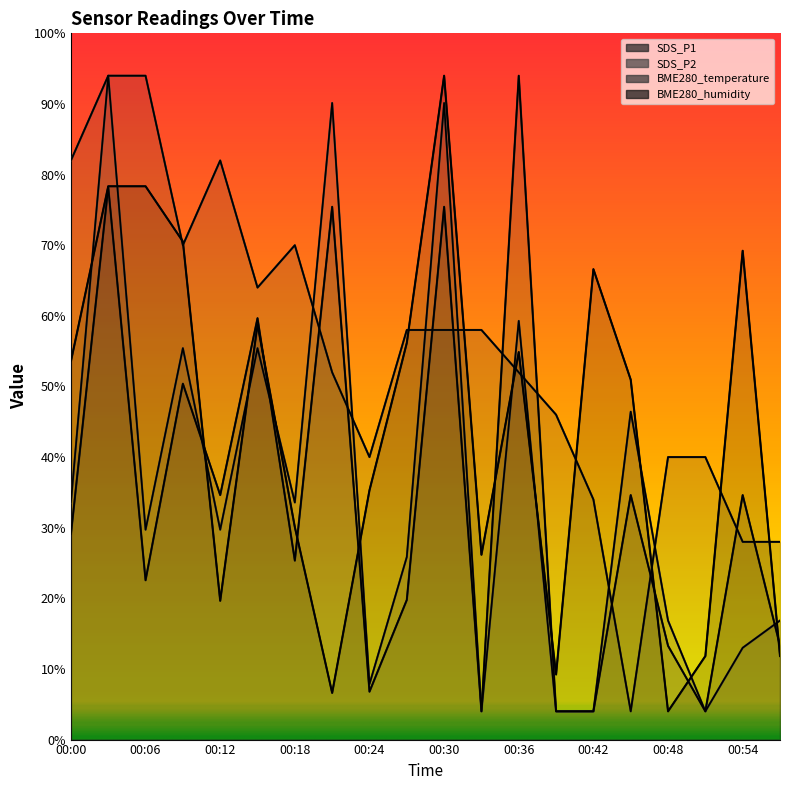

What is the sum of all BME280_temperature values?

547.0